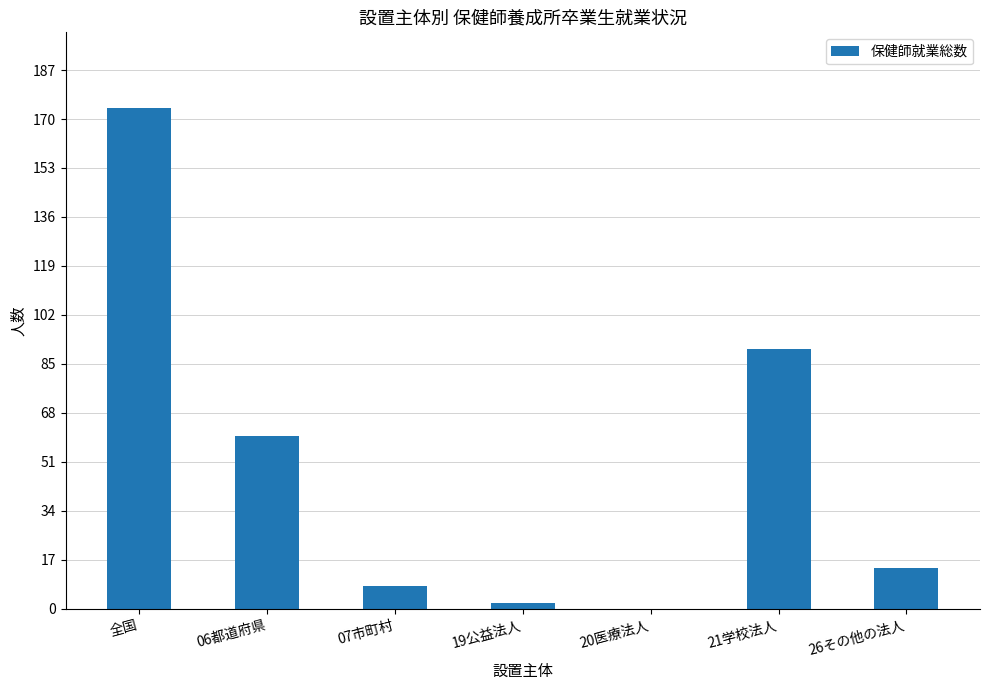

True or false: the data shows 278 at 全国.

False